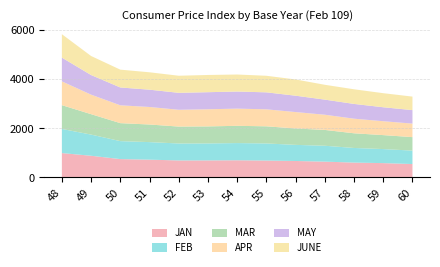

Reading left to right, transcribe all the data shown in this chart.

JAN: 992.8	883.0	747.3	724.0	692.1	693.6	699.2	687.9	669.9	643.3	604.5	582.8	545.4
FEB: 985.1	863.6	733.4	715.9	691.7	692.6	701.6	697.8	657.4	648.2	596.7	573.3	547.8
MAR: 970.2	834.0	733.4	718.4	690.3	695.0	704.1	698.8	669.0	646.2	598.8	569.8	550.4
APR: 971.1	796.3	728.2	715.4	685.6	699.2	701.6	694.0	670.3	619.9	596.0	566.9	551.6
MAY: 970.2	800.0	727.6	706.0	691.7	696.9	697.8	692.6	667.7	616.5	602.7	569.8	551.0
JUNE: 954.8	777.5	727.6	709.9	697.8	702.6	694.5	676.6	662.5	605.6	597.4	574.3	551.0